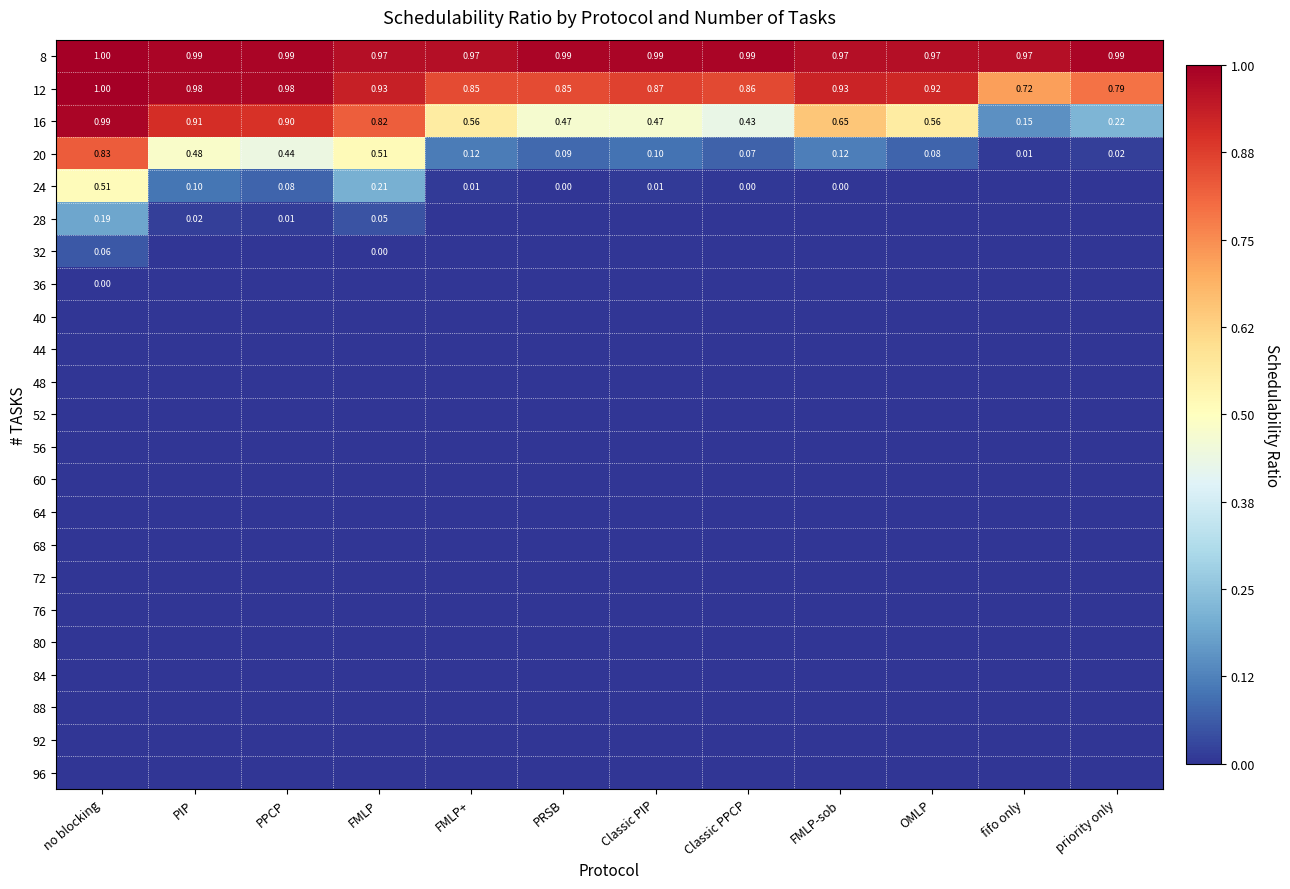

At which label does 8 reach its peak?

no blocking